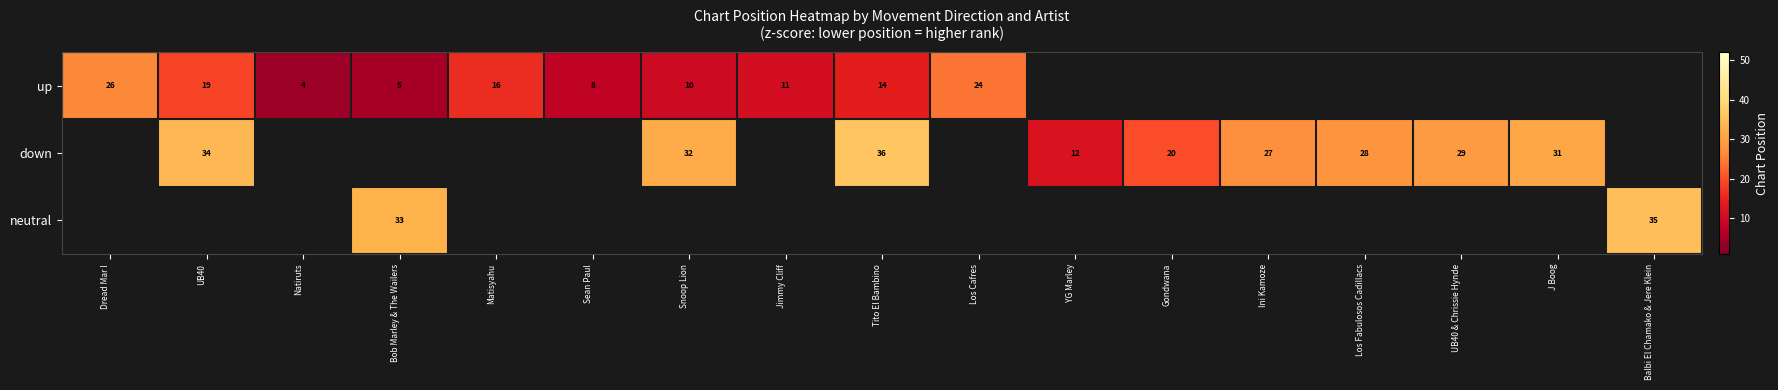

True or false: down has a value of 36 at Tito El Bambino.

True